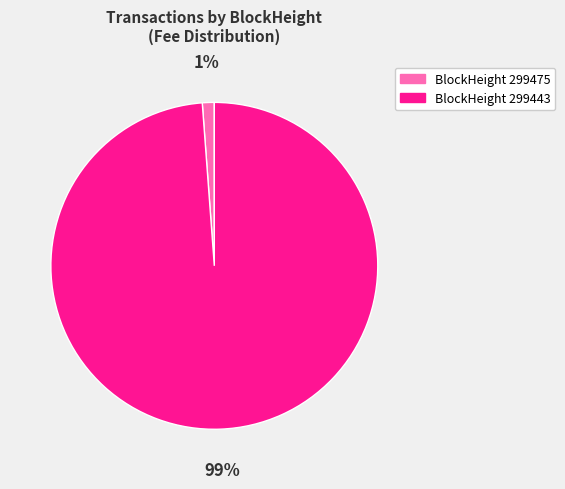

What is the majority slice?

BlockHeight 299443